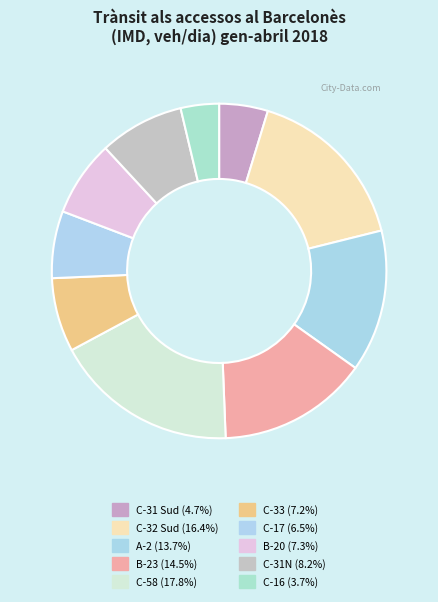

To the nearest percent, what percentage of the pie is B-23?

15%